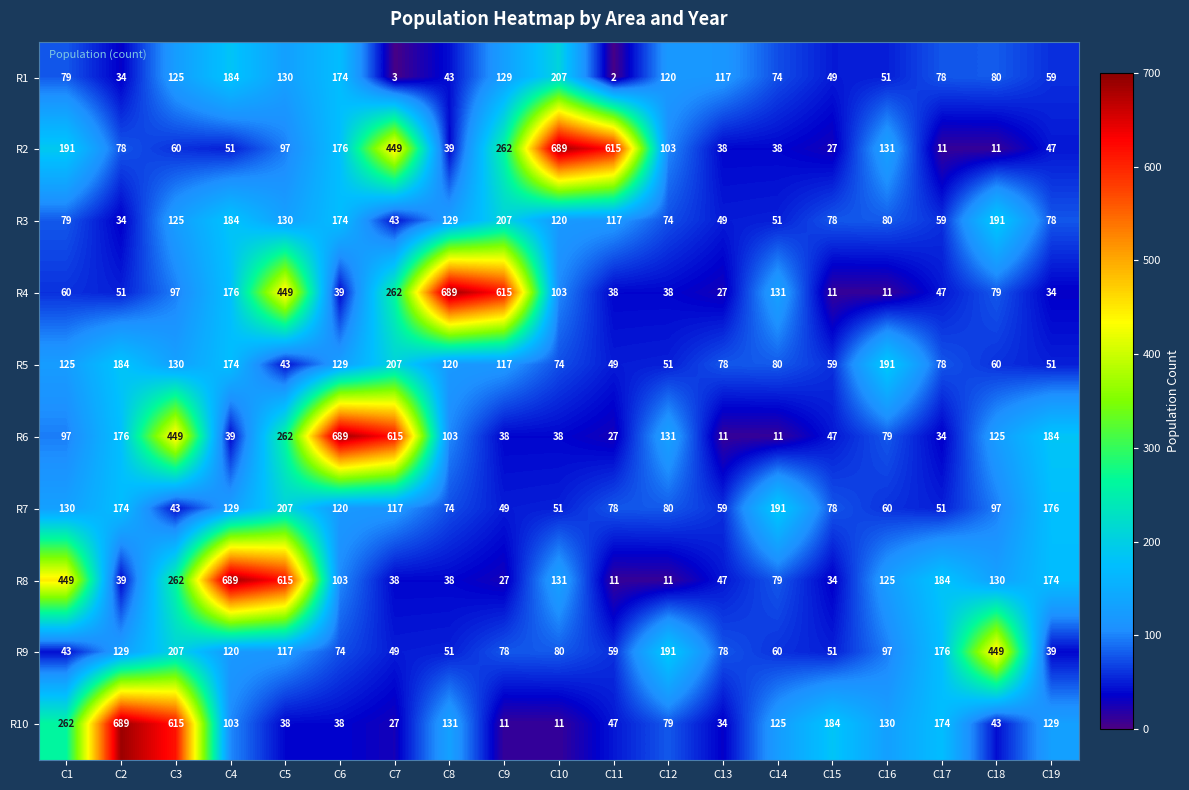

Rank the series at C16 from lowest to highest value.

R4, R1, R7, R6, R3, R9, R8, R10, R2, R5